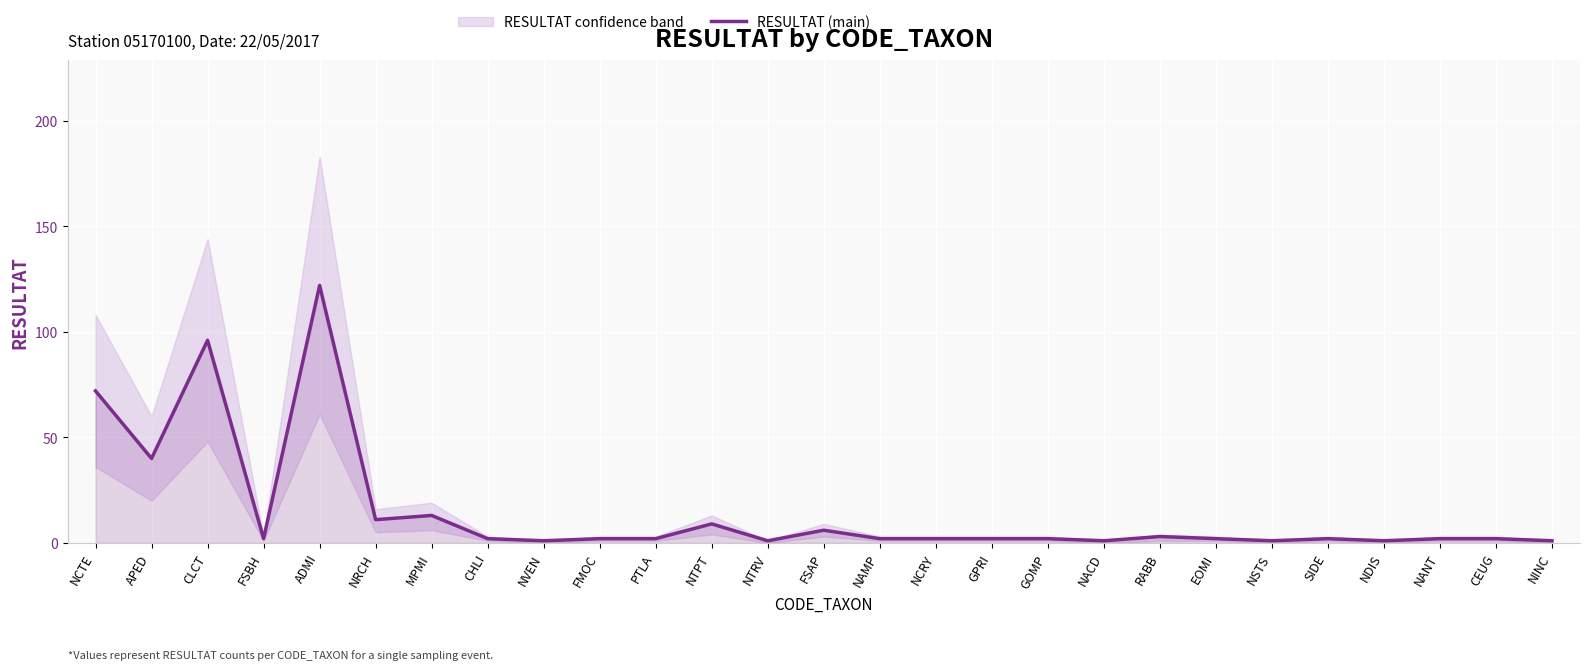

How many values are below 2?

6